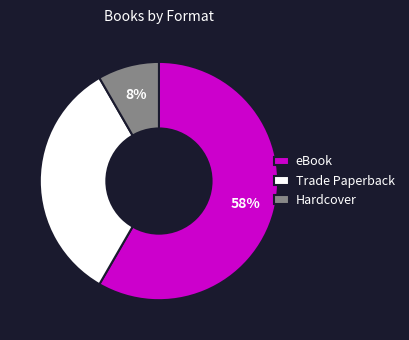

Which has a higher value, eBook or Trade Paperback?

eBook